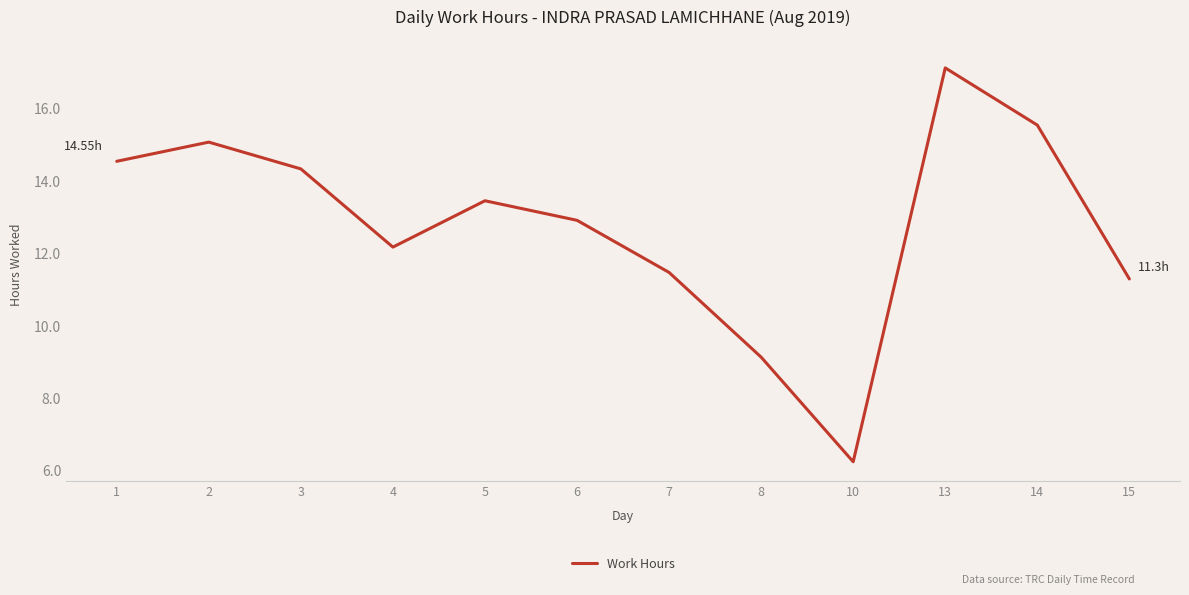

Where is the data nearest to the value 11?

15